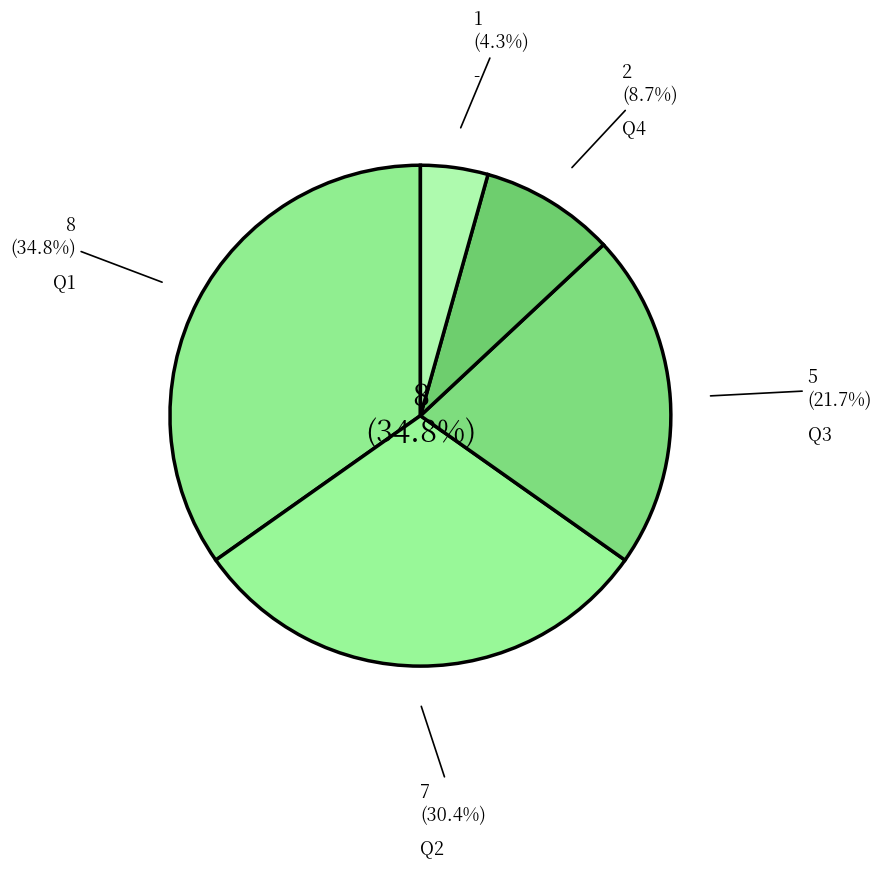

Count the number of slices in the pie.

5